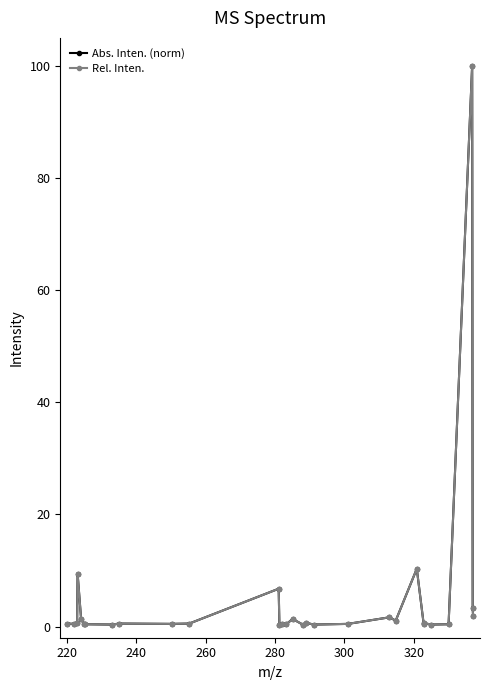

True or false: Abs. Inten. (norm) has more than 2 points higher than both neighbors.

True